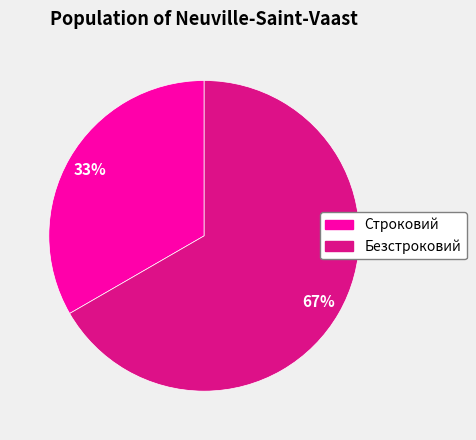

The Строковий slice represents 33% of the pie. True or false?

True